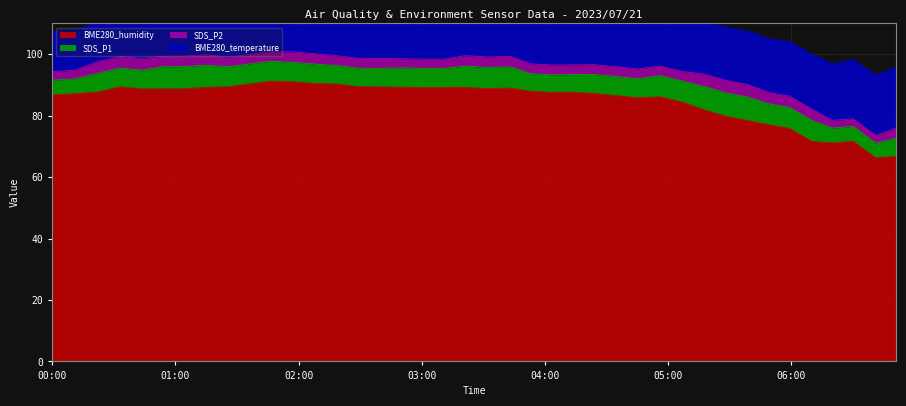

What is the label of the 10th point from the left?

2023/07/21 01:36